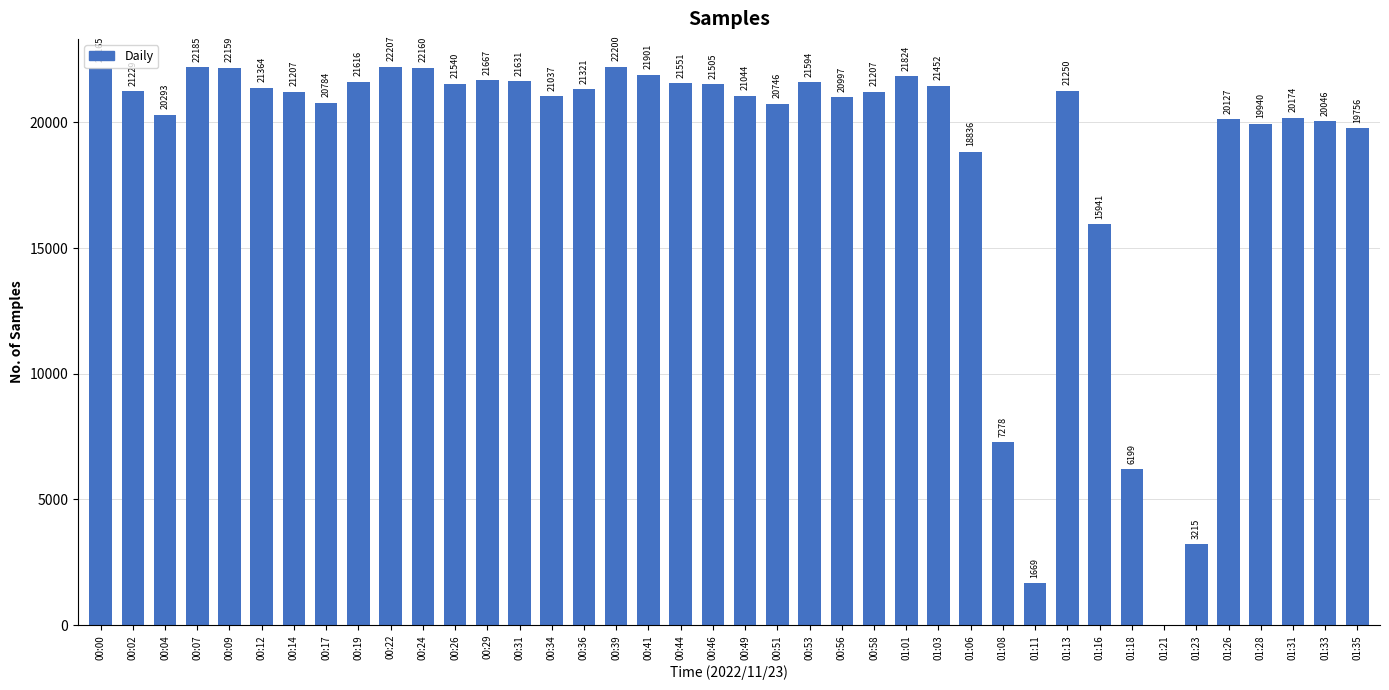

Where is the data nearest to the value 11103?

01:08